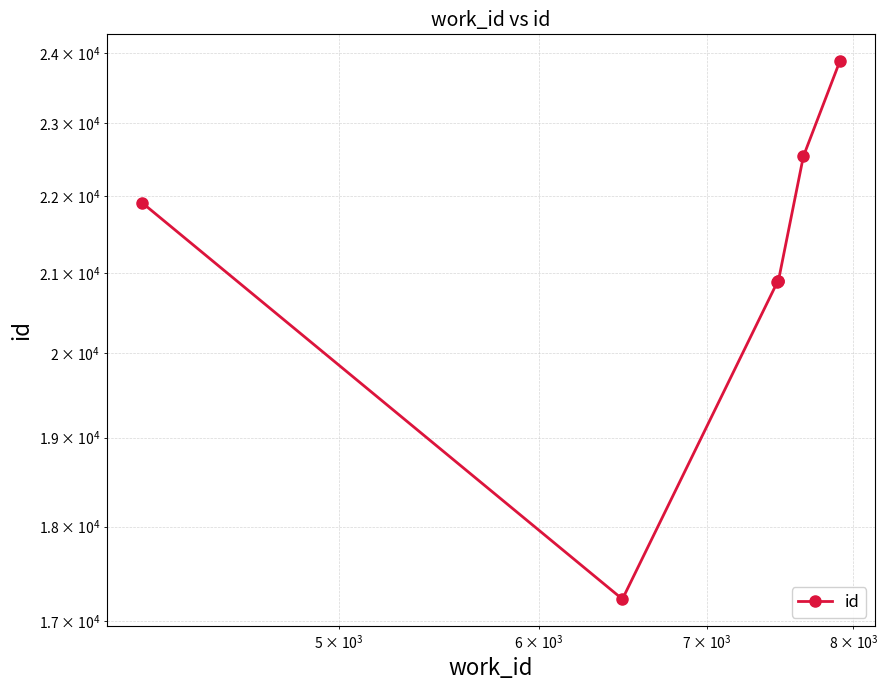

What is the difference between the maximum and minimum values?

6659